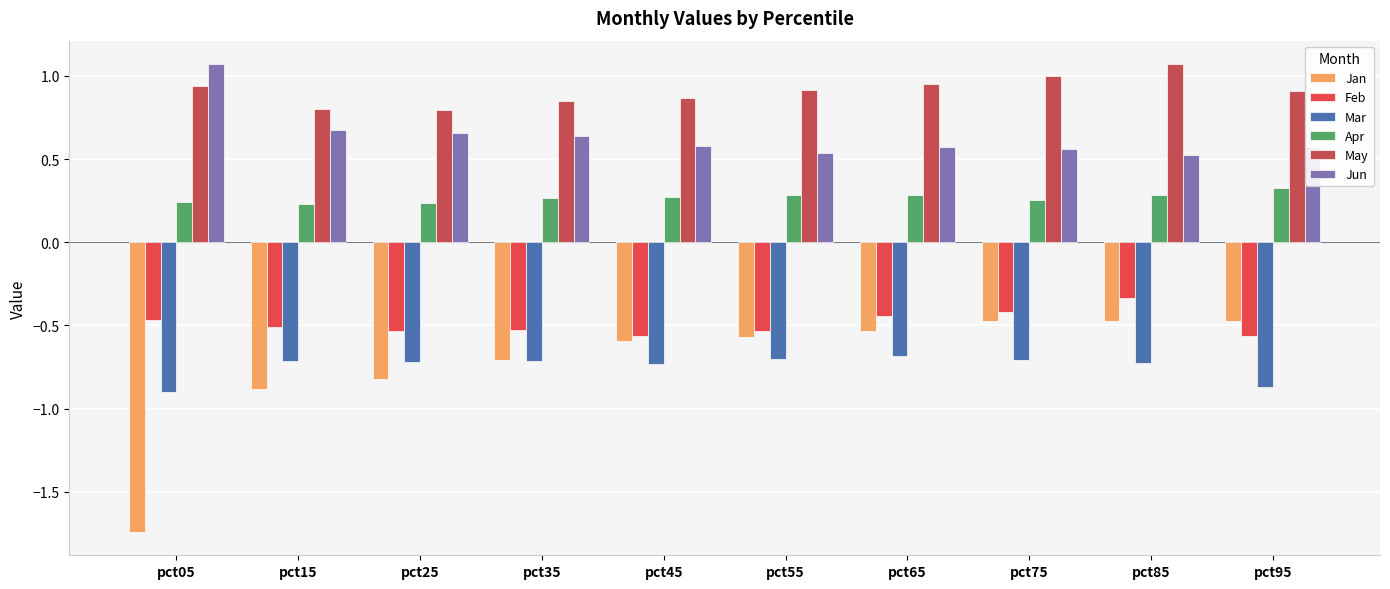

Reading left to right, transcribe all the data shown in this chart.

Jan: pct05=-1.7	pct15=-0.9	pct25=-0.8	pct35=-0.7	pct45=-0.6	pct55=-0.6	pct65=-0.5	pct75=-0.5	pct85=-0.5	pct95=-0.5
Feb: pct05=-0.5	pct15=-0.5	pct25=-0.5	pct35=-0.5	pct45=-0.6	pct55=-0.5	pct65=-0.4	pct75=-0.4	pct85=-0.3	pct95=-0.6
Mar: pct05=-0.9	pct15=-0.7	pct25=-0.7	pct35=-0.7	pct45=-0.7	pct55=-0.7	pct65=-0.7	pct75=-0.7	pct85=-0.7	pct95=-0.9
Apr: pct05=0.2	pct15=0.2	pct25=0.2	pct35=0.3	pct45=0.3	pct55=0.3	pct65=0.3	pct75=0.3	pct85=0.3	pct95=0.3
May: pct05=0.9	pct15=0.8	pct25=0.8	pct35=0.8	pct45=0.9	pct55=0.9	pct65=1.0	pct75=1.0	pct85=1.1	pct95=0.9
Jun: pct05=1.1	pct15=0.7	pct25=0.7	pct35=0.6	pct45=0.6	pct55=0.5	pct65=0.6	pct75=0.6	pct85=0.5	pct95=0.6